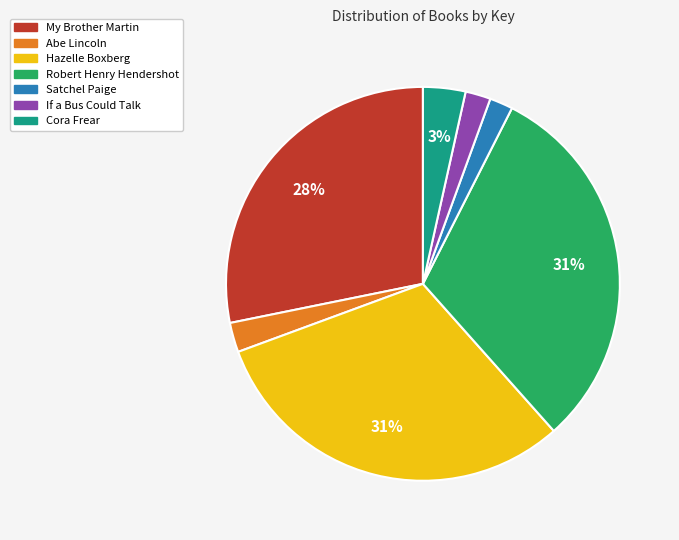

Count the number of slices in the pie.

7